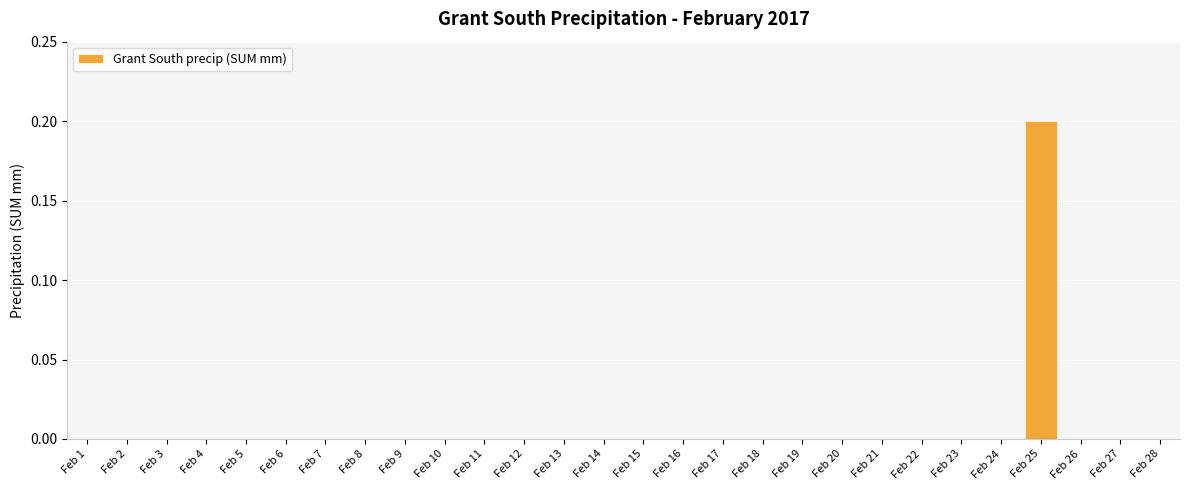

What is the sum of all values?

0.2